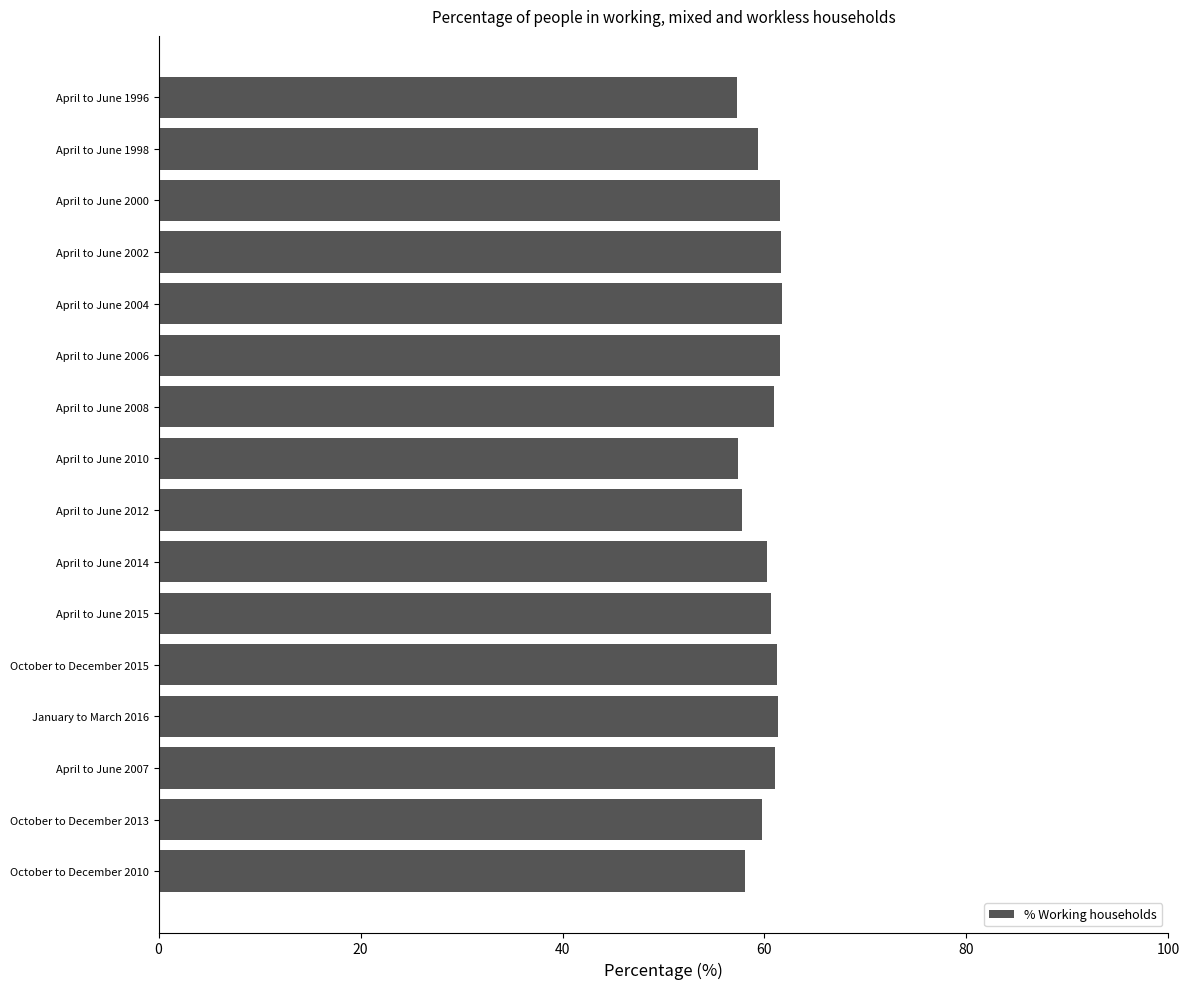

What is the smallest value displayed?

57.2